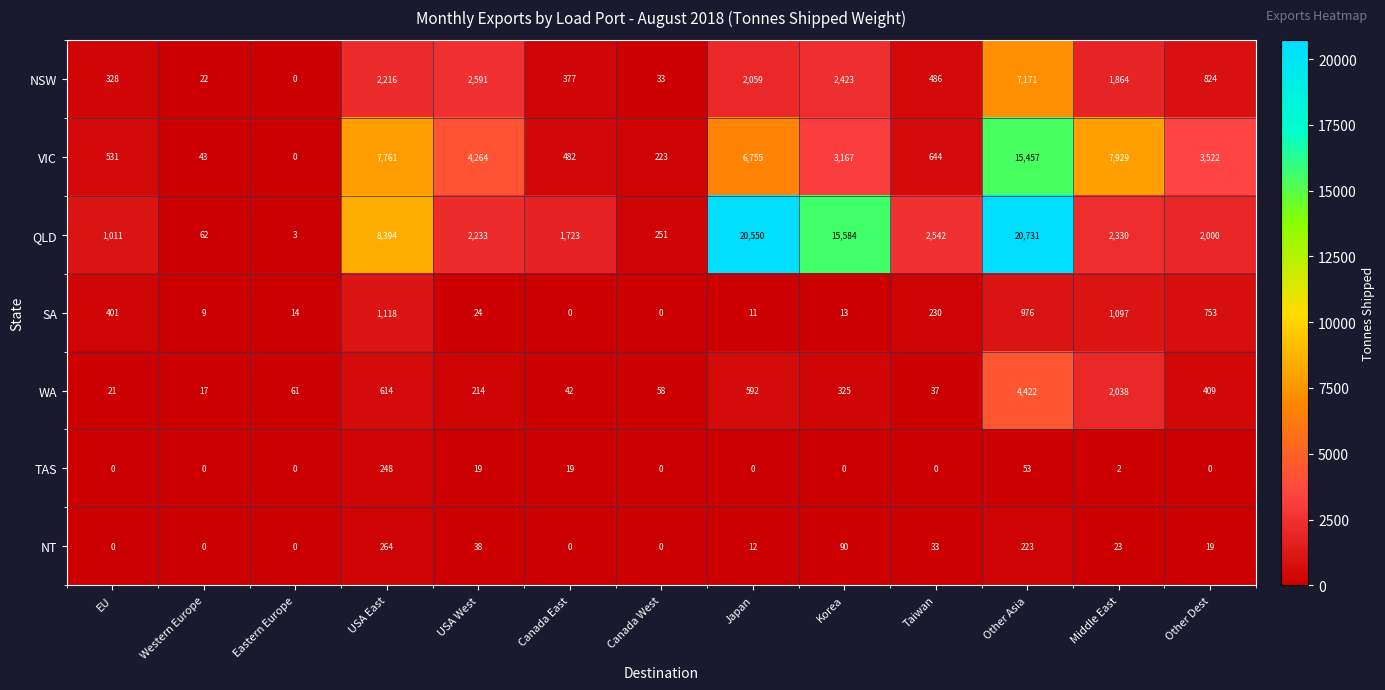

What is the difference between the highest and lowest values at Other Asia?

20678